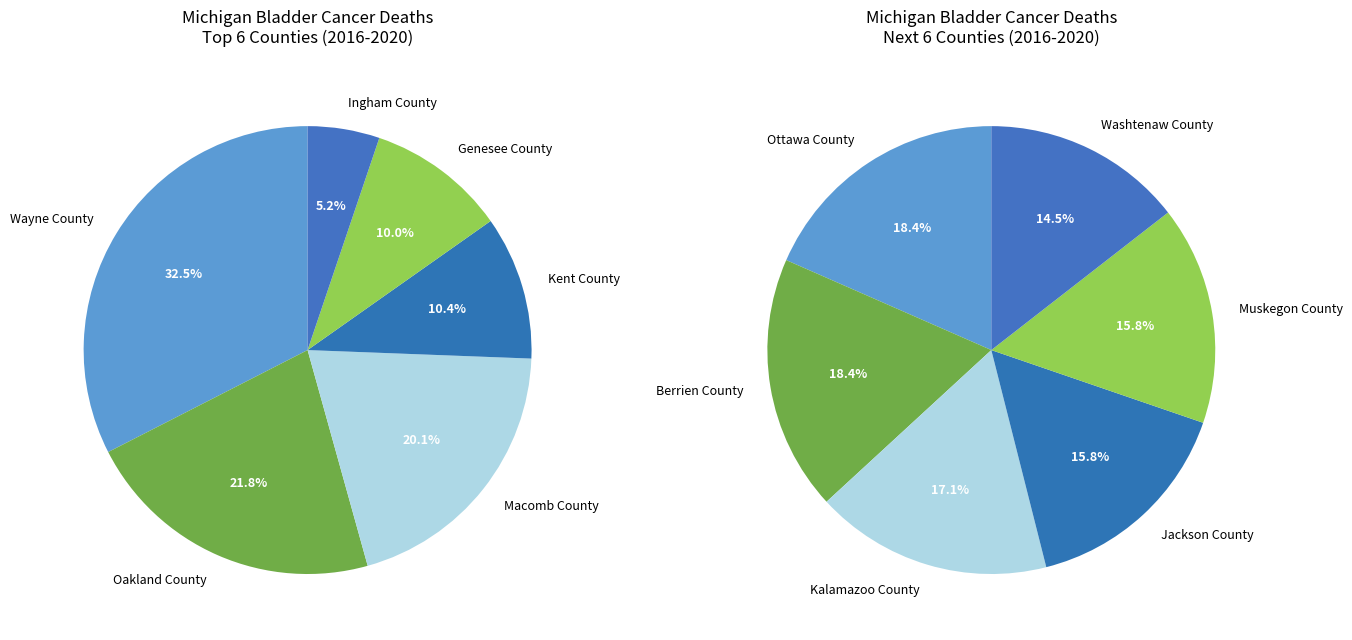

How many segments does this pie chart have?

12